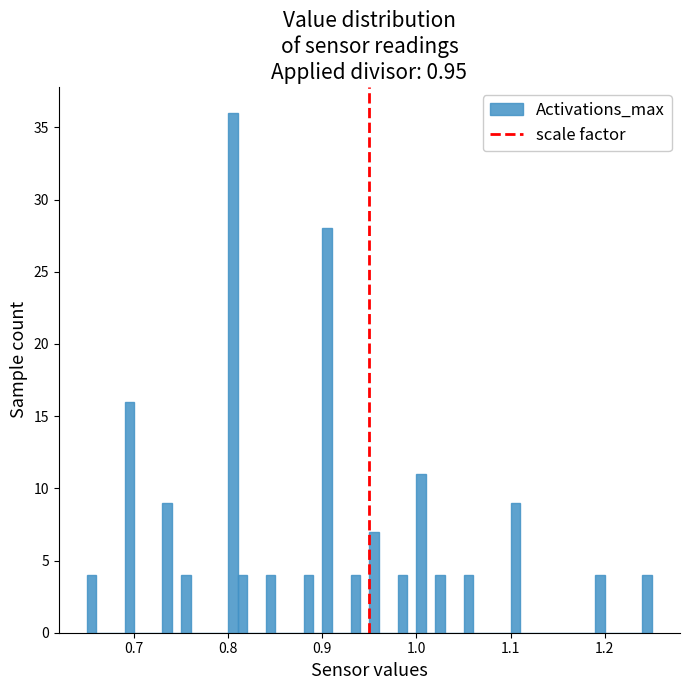

Around what value on the x-axis is the tallest bar? Give the approximate position of its centre, as read against the axis.

0.81